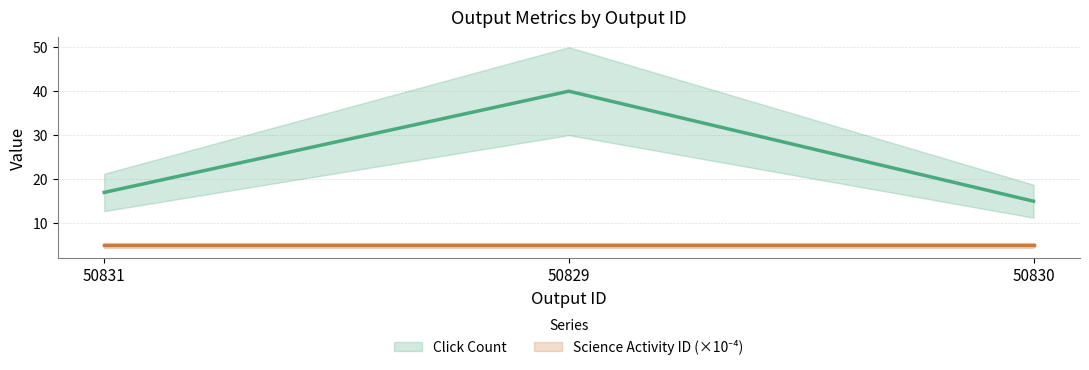

What is the sum of the values at 50829 and 50830?

55